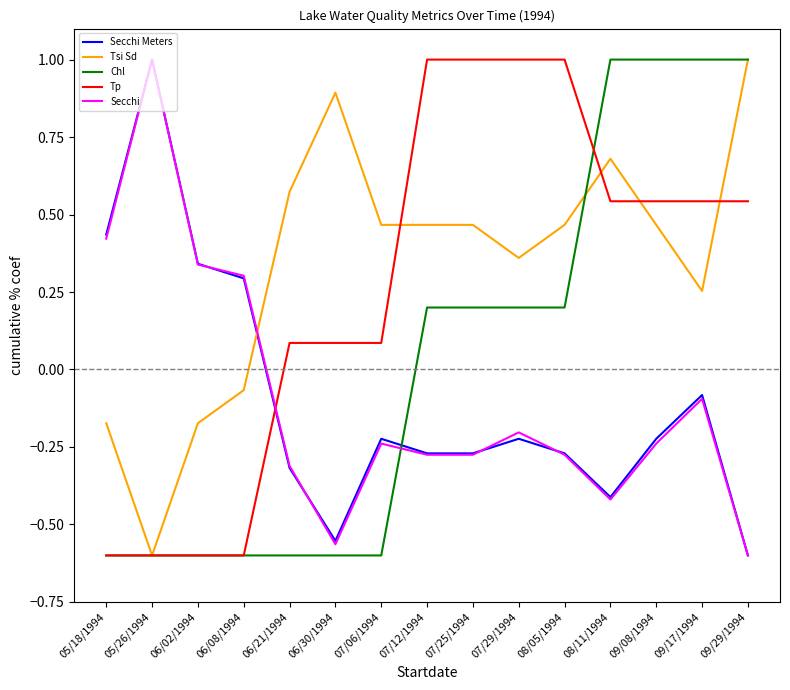

What position from the left is 08/11/1994?

12